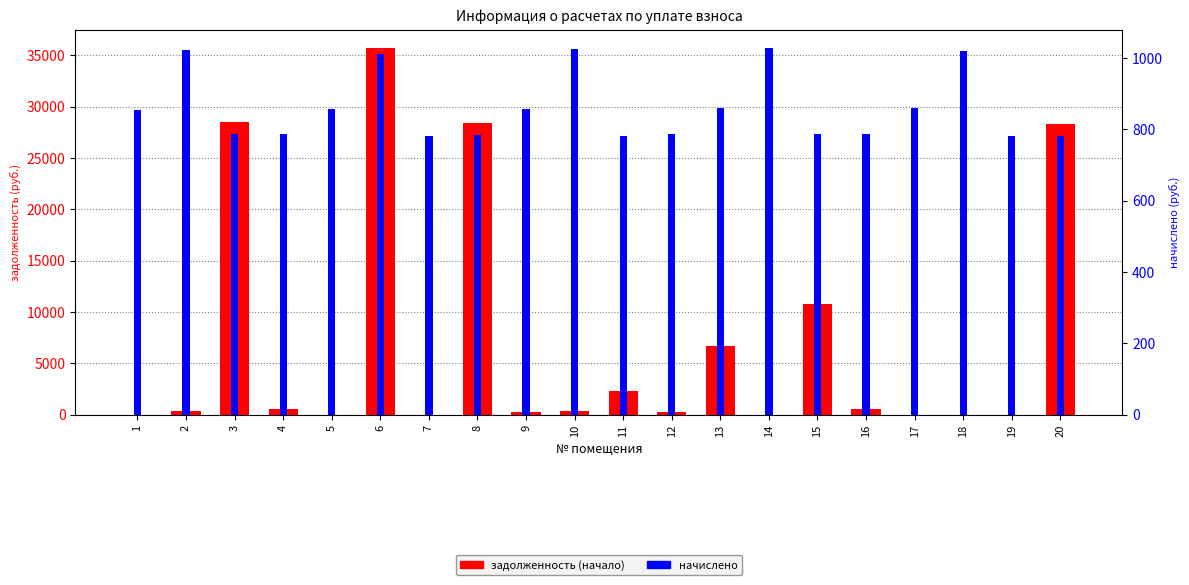

At which label is начислено closest to 904?

13